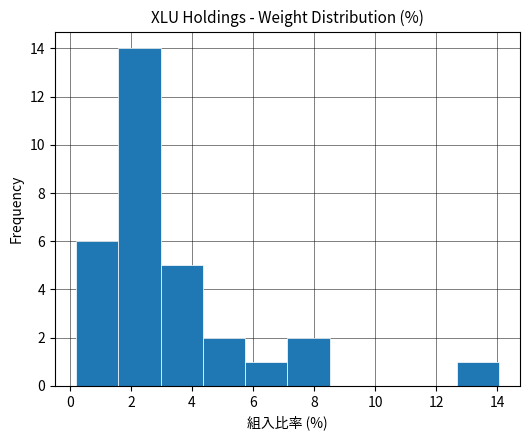

Reading left to right, transcribe this chart: for each bar, give the range it covers on the x-axis and its height. Neither the bar edges nor the heights are printed on the chart, so give them approximately, as read against the axes.

0.2 to 1.6: 6
1.6 to 3.0: 14
3.0 to 4.4: 5
4.4 to 5.8: 2
5.8 to 7.2: 1
7.2 to 8.6: 2
8.6 to 9.8: 0
9.8 to 11.2: 0
11.2 to 12.6: 0
12.6 to 14.0: 1